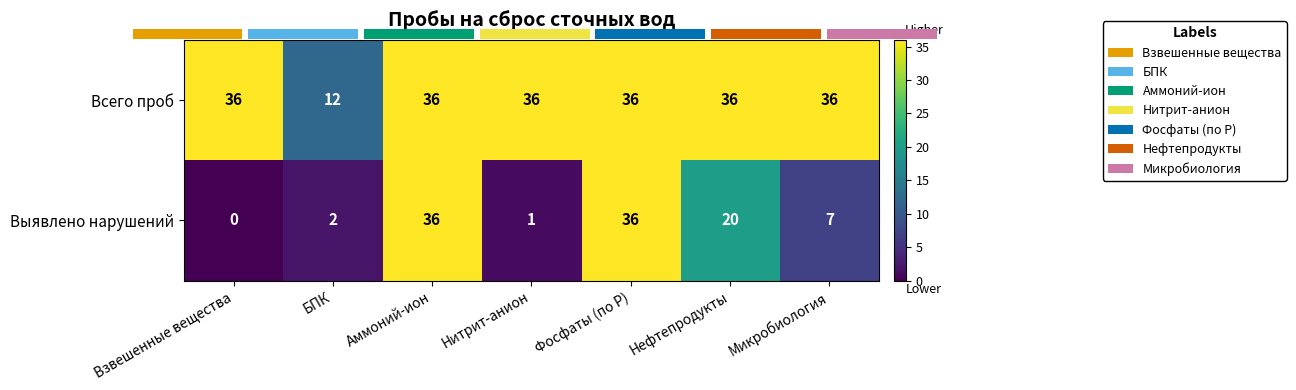

Reading right to left, transcribe all the data shown in this chart.

Всего проб: 36	36	36	36	36	12	36
Выявлено нарушений: 7	20	36	1	36	2	0